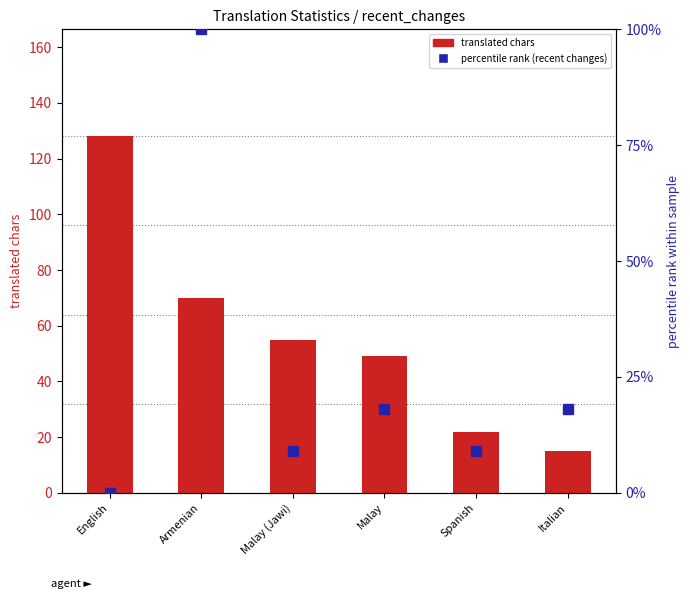

How many series are shown in this chart?

2